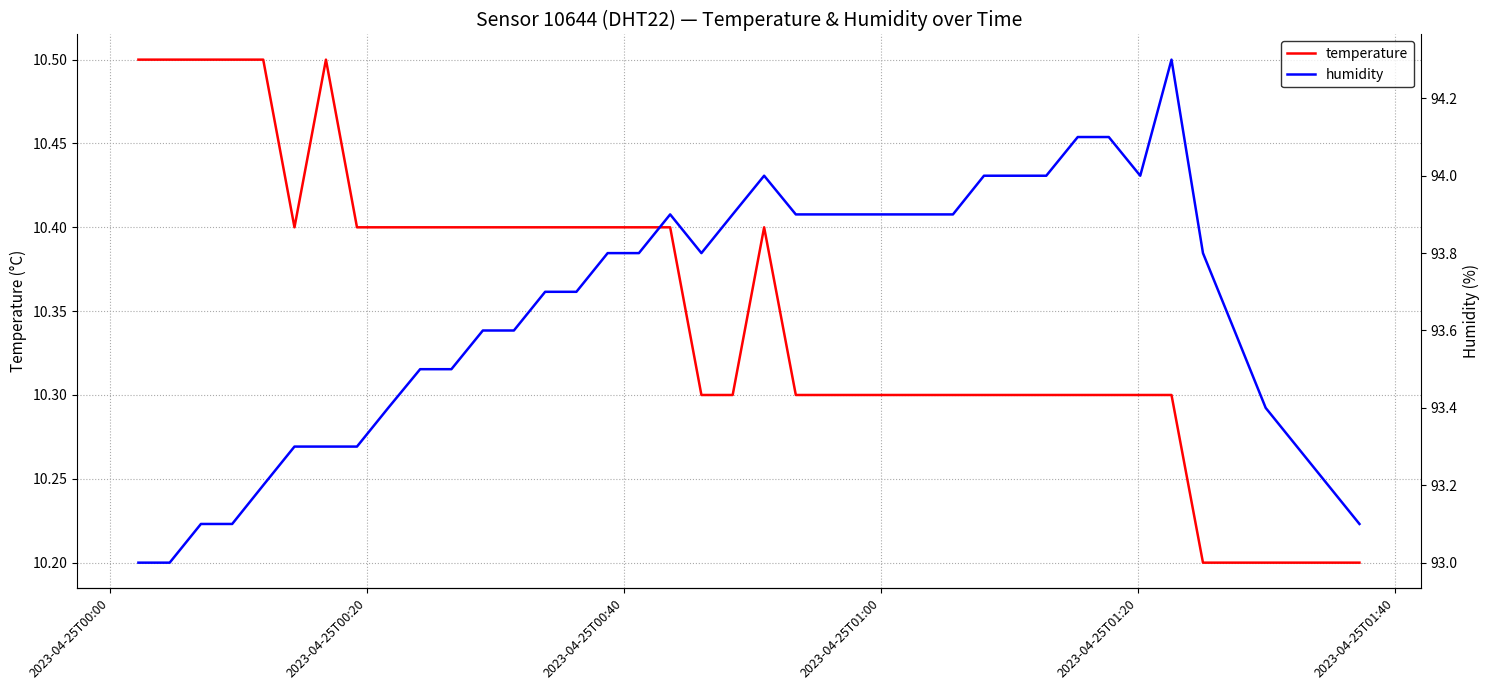

What is the value of the temperature point at the 20th from the left?

10.3